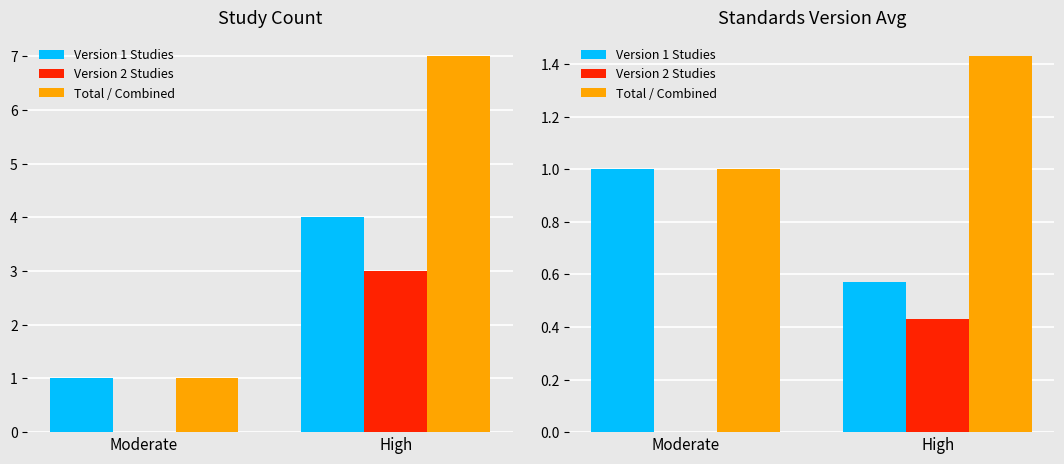

Rank the series at High from highest to lowest value.

Total / Combined, Version 1 Studies, Version 2 Studies